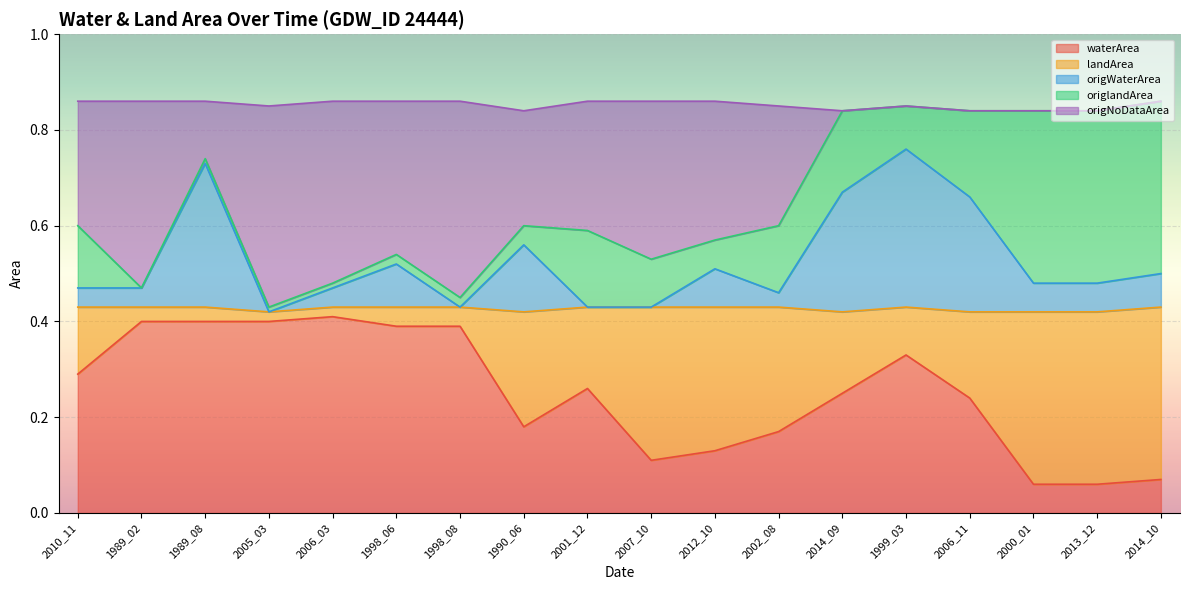

The waterArea series shows 0.1 at 2012_10. True or false?

True